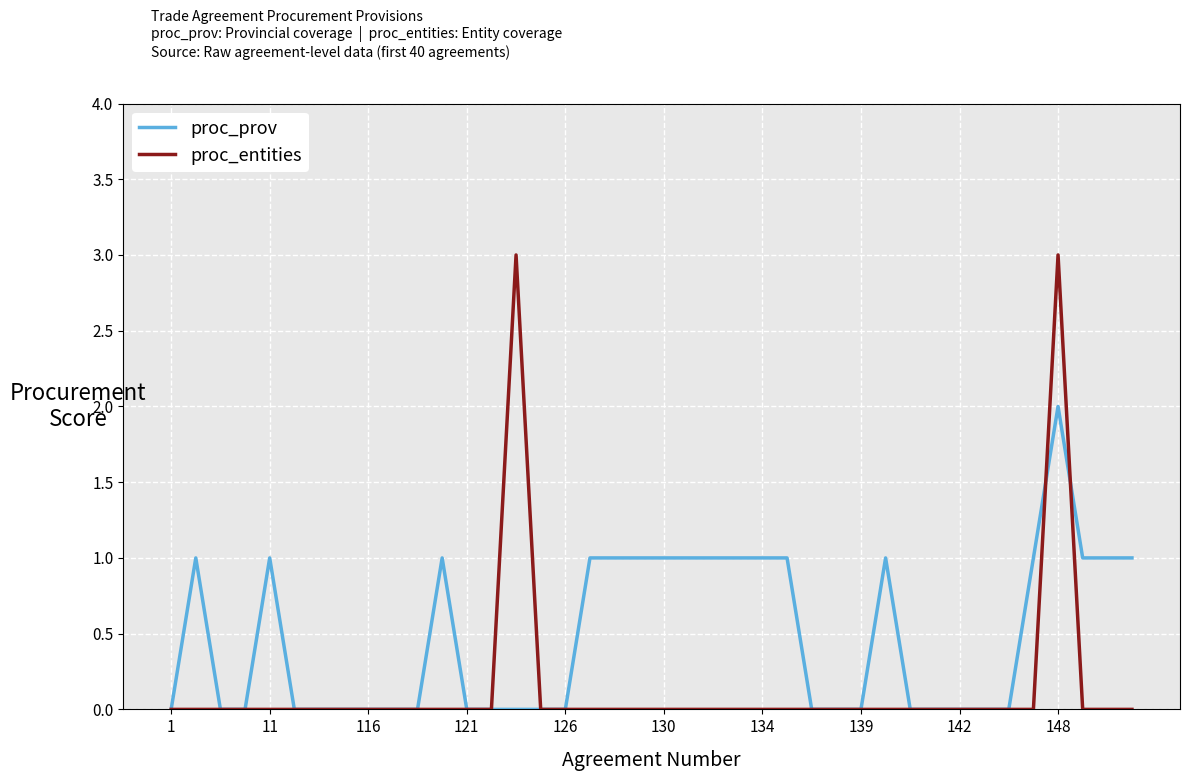

Which series has the largest range (max minus min)?

proc_entities